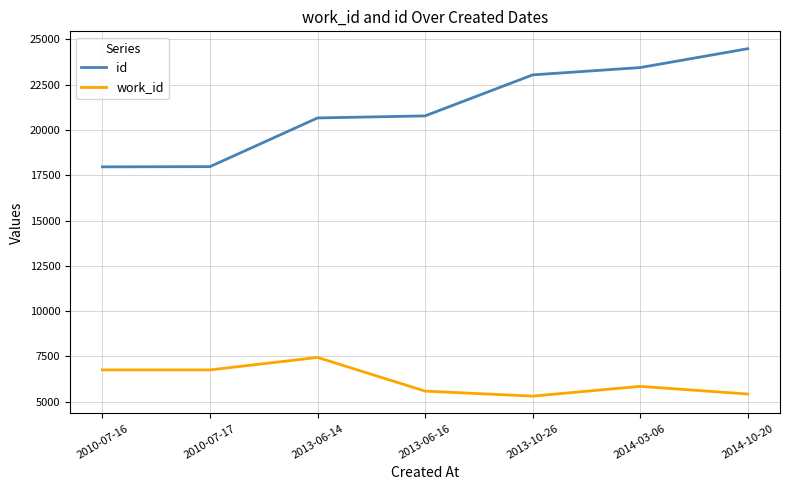

Does the chart have visible grid lines?

Yes